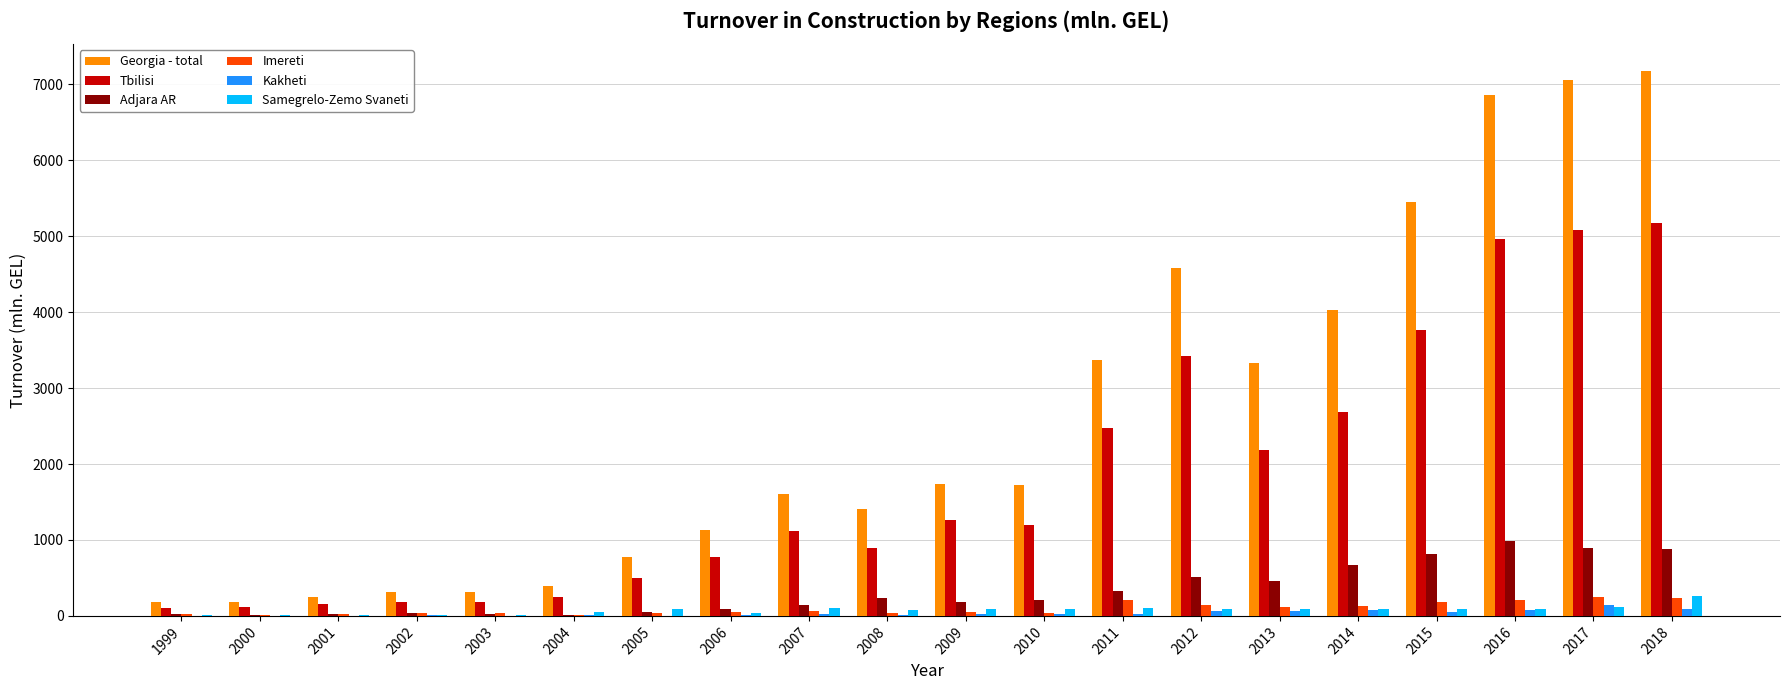

What is the sum of all Georgia - total values?

51845.9